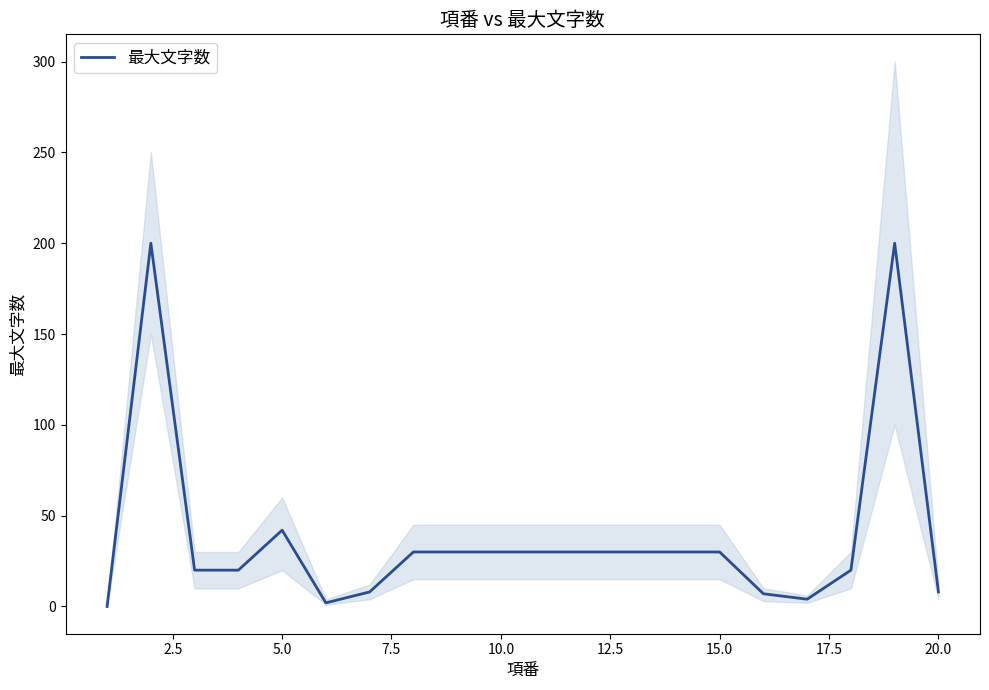

What is the maximum value for 最大文字数?

200